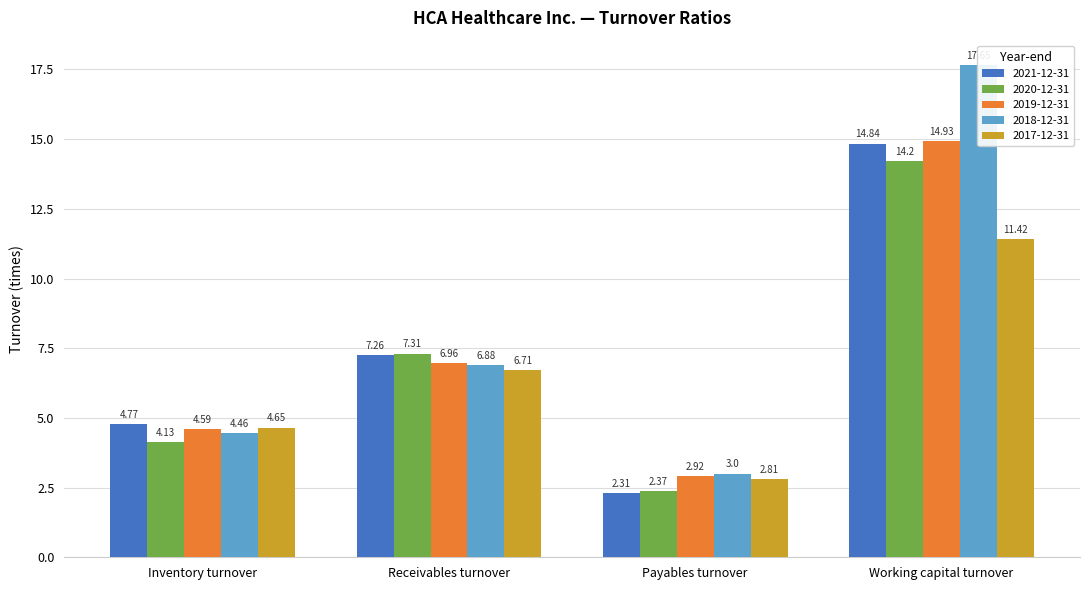

Is the value of 2018-12-31 at Receivables turnover greater than the value of 2017-12-31 at Receivables turnover?

Yes